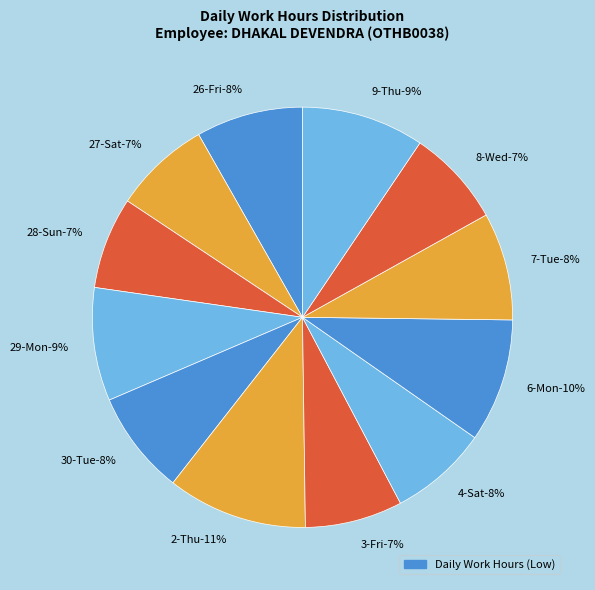

What is the smallest slice in the pie chart?

28-Sun